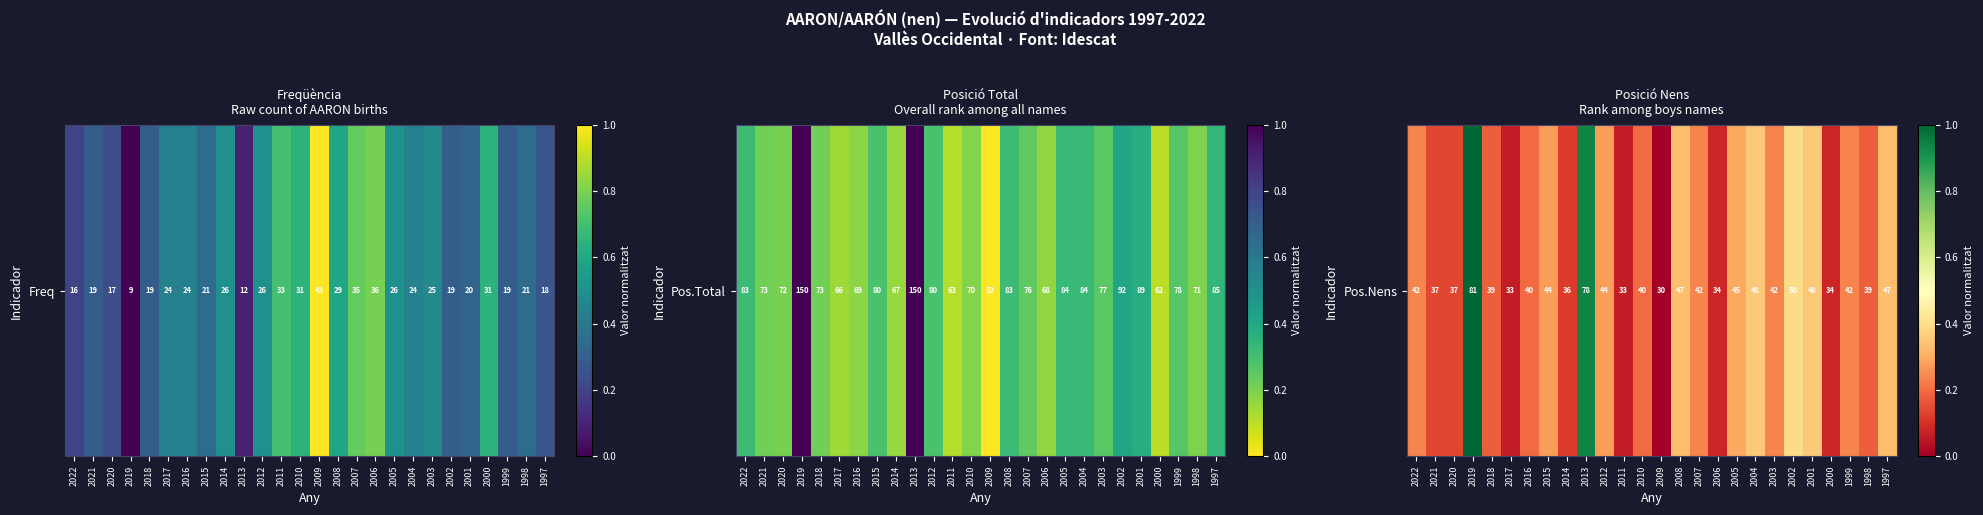

At which label is the value closest to 0?

2009